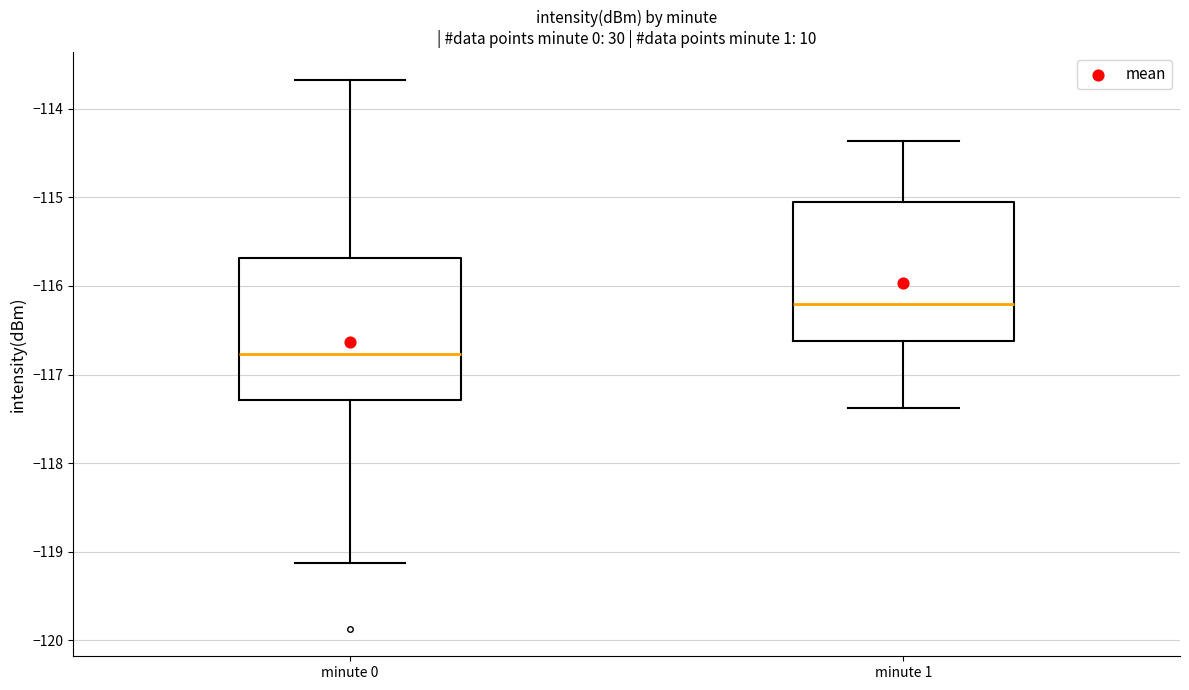

Which box has the highest median line?

minute 1